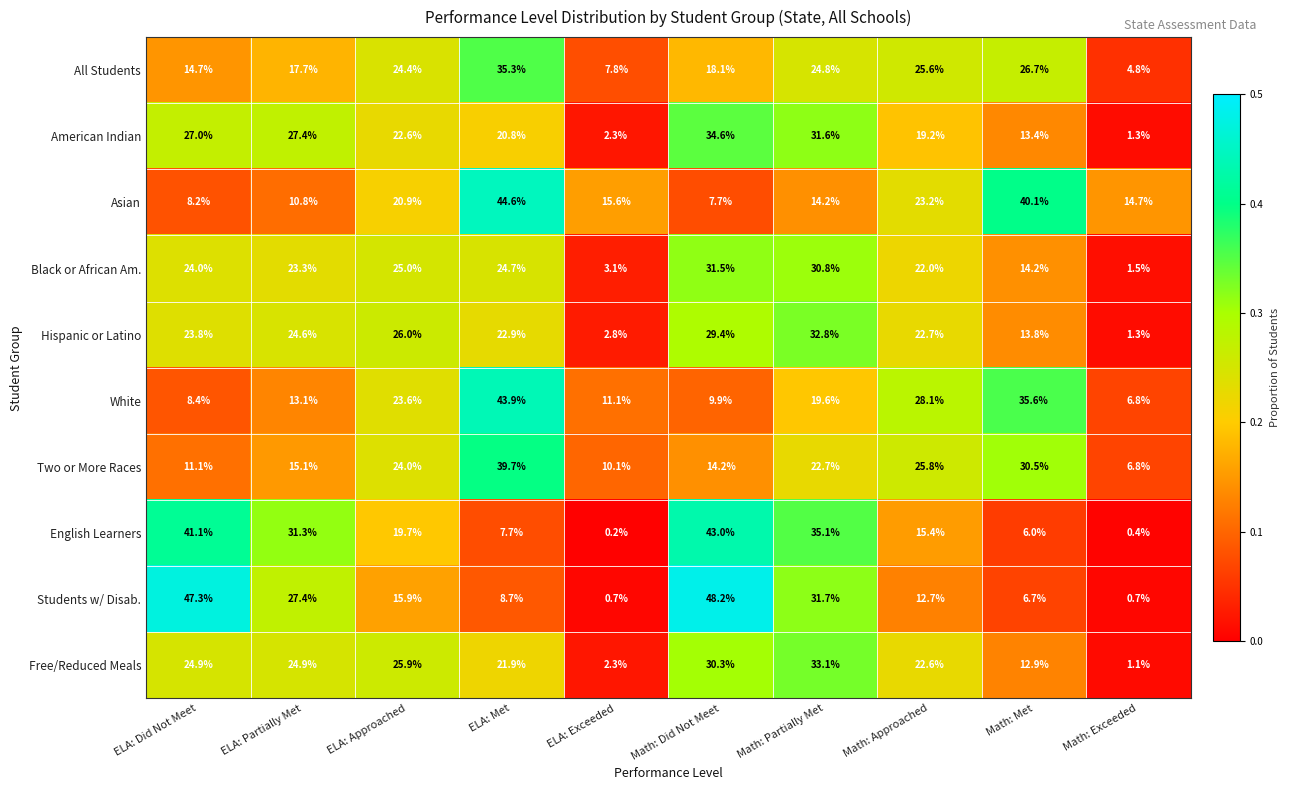

At which category is the sum across all series the highest?

Math: Partially Met